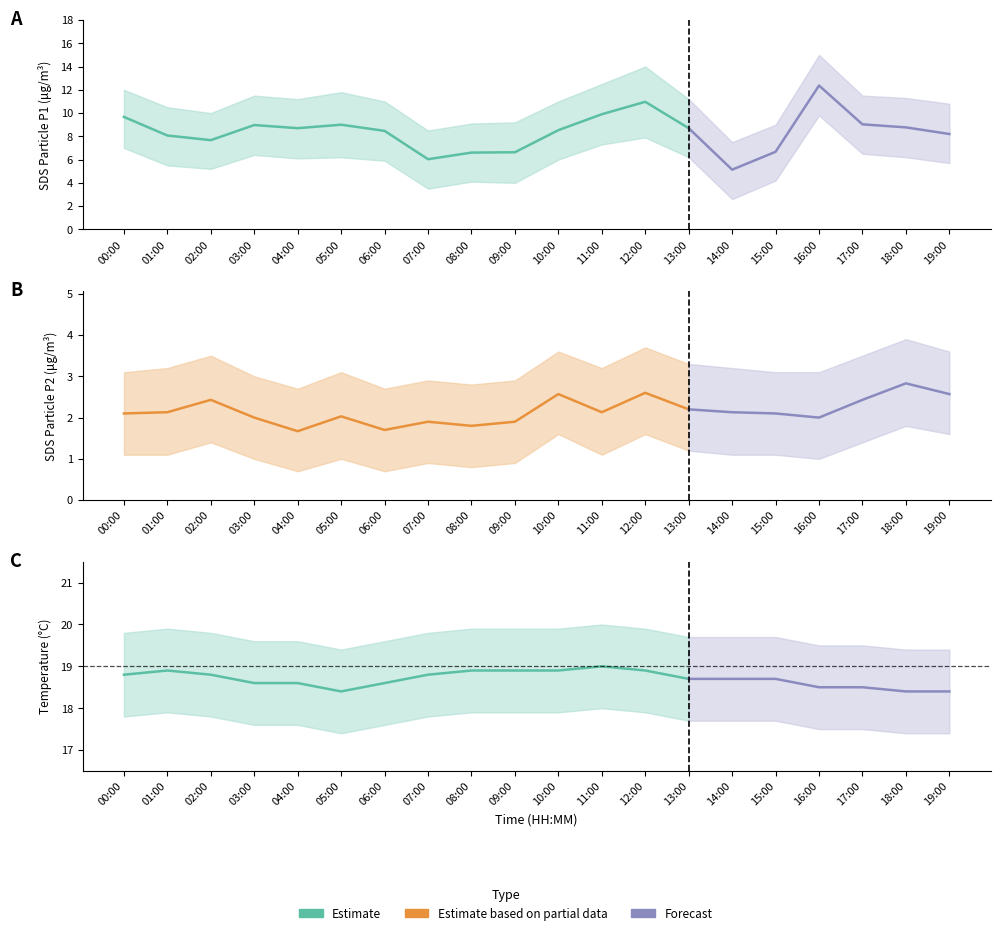

List the labels in order of SDS_P2 value, largest first.

18:00, 12:00, 10:00, 19:00, 02:00, 17:00, 13:00, 01:00, 11:00, 14:00, 00:00, 15:00, 05:00, 03:00, 16:00, 07:00, 09:00, 08:00, 06:00, 04:00